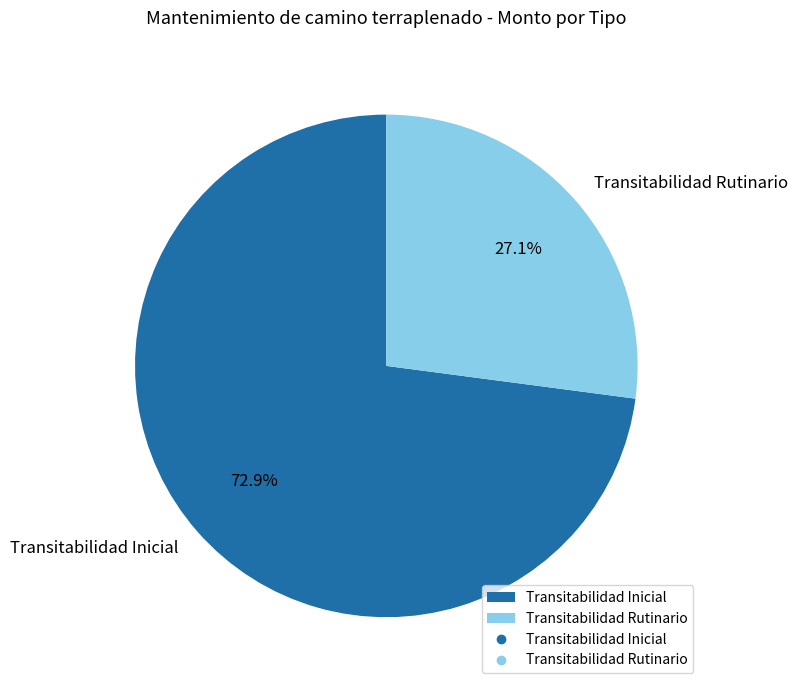

What is the largest slice in the pie chart?

Transitabilidad Inicial